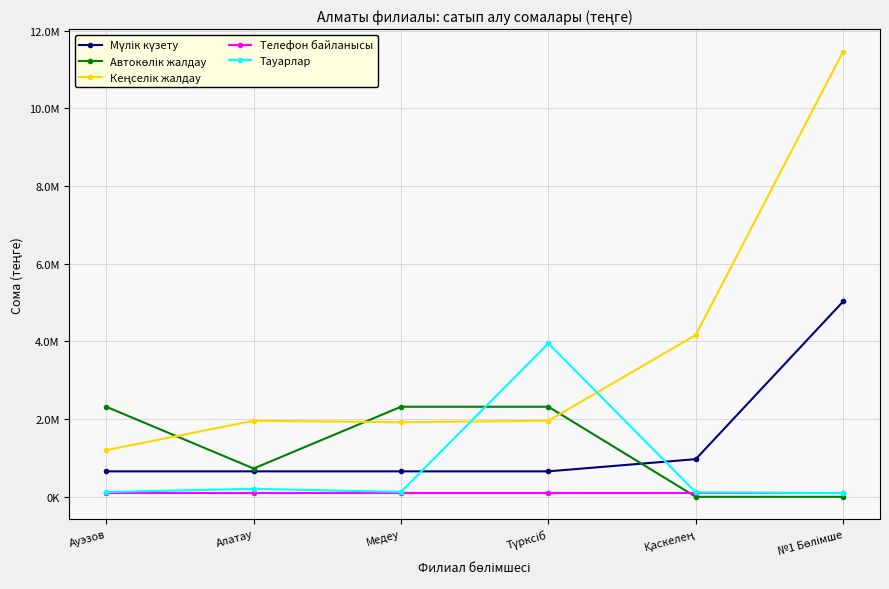

Rank the series by their maximum value, from lowest to highest.

Телефон байланысы, Автокөлік жалдау, Тауарлар, Мүлік күзету, Кеңселік жалдау